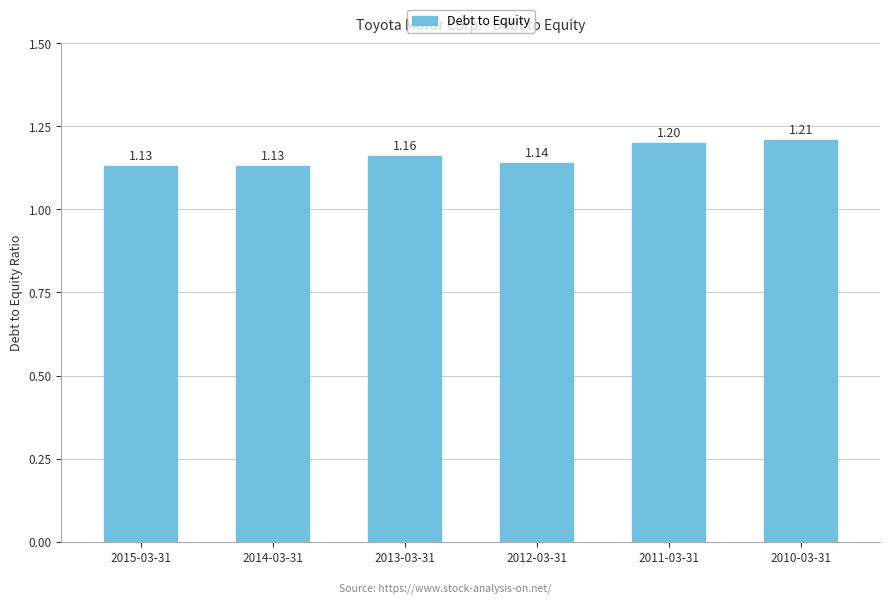

Which label corresponds to the largest value in the chart?

2010-03-31